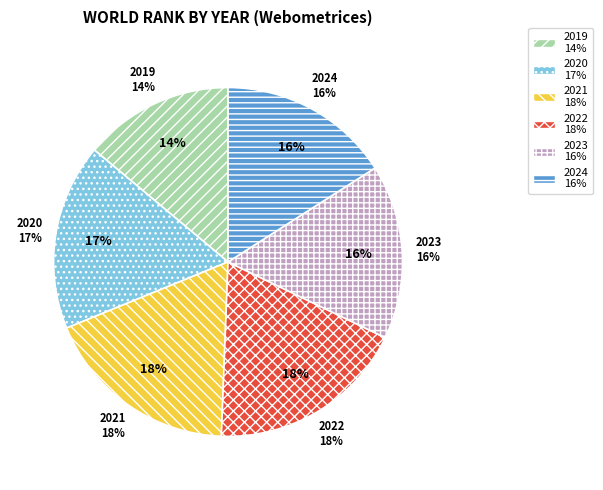

Count the number of slices in the pie.

6